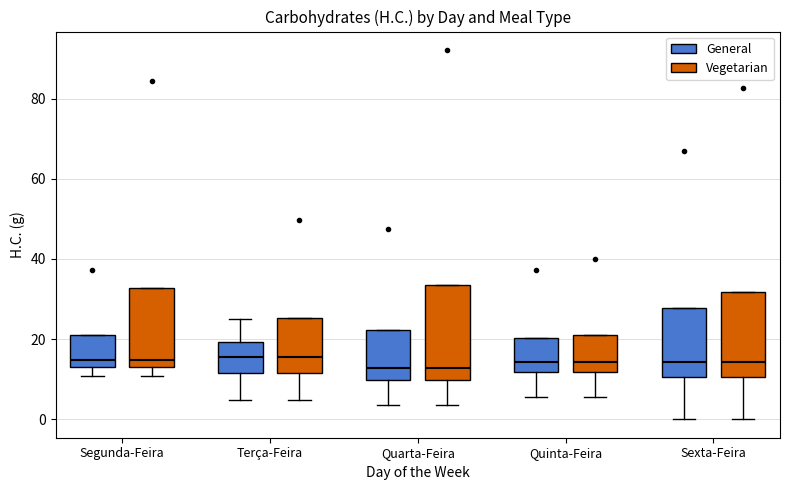

Reading left to right, read every box against the y-axis: the position of its median line, the range the box covers, and the ends of its whiskers. The values are not printed on the chart, so give them approximately, as read against the axis.

Segunda-Feira (General): median 14 (just above the box's lower edge), box 14 to 22, whiskers 10 to 22
Segunda-Feira (Vegetarian): median 14 (just above the box's lower edge), box 14 to 32, whiskers 10 to 32
Terça-Feira (General): median 16, box 12 to 20, whiskers 4 to 26
Terça-Feira (Vegetarian): median 16, box 12 to 26, whiskers 4 to 26
Quarta-Feira (General): median 12, box 10 to 22, whiskers 4 to 22
Quarta-Feira (Vegetarian): median 12, box 10 to 34, whiskers 4 to 34
Quinta-Feira (General): median 14, box 12 to 20, whiskers 6 to 20
Quinta-Feira (Vegetarian): median 14, box 12 to 22, whiskers 6 to 22
Sexta-Feira (General): median 14, box 10 to 28, whiskers 0 to 28
Sexta-Feira (Vegetarian): median 14, box 10 to 32, whiskers 0 to 32